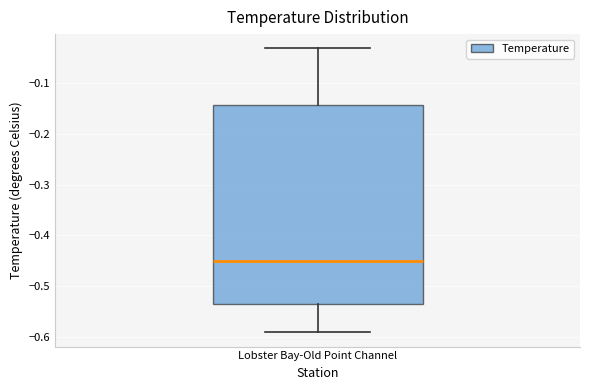

Transcribe this box plot: give where the median line is, the range the box spans, and where the two whiskers end, as read against the y-axis. The values are not printed on the chart, so give them approximately, as read against the axis.

median -0.45, box -0.53 to -0.14, whiskers -0.59 to -0.03